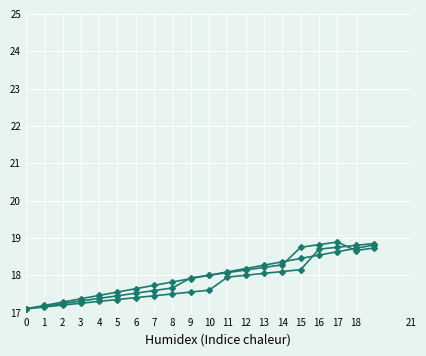

Count the number of categories in the chart.

20